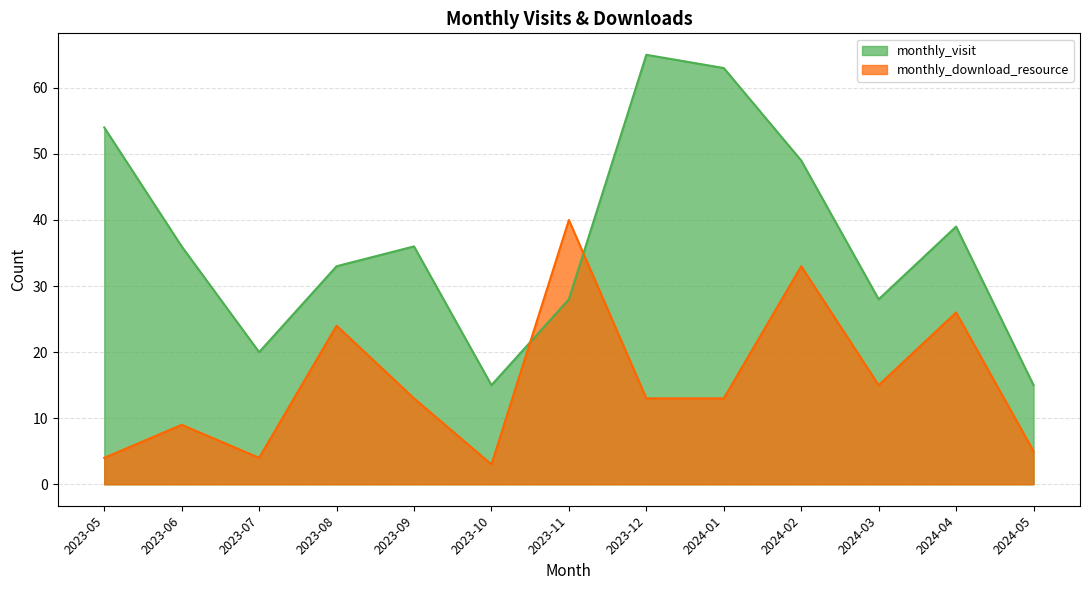

The value of monthly_download_resource at 2023-10 is 5. True or false?

False